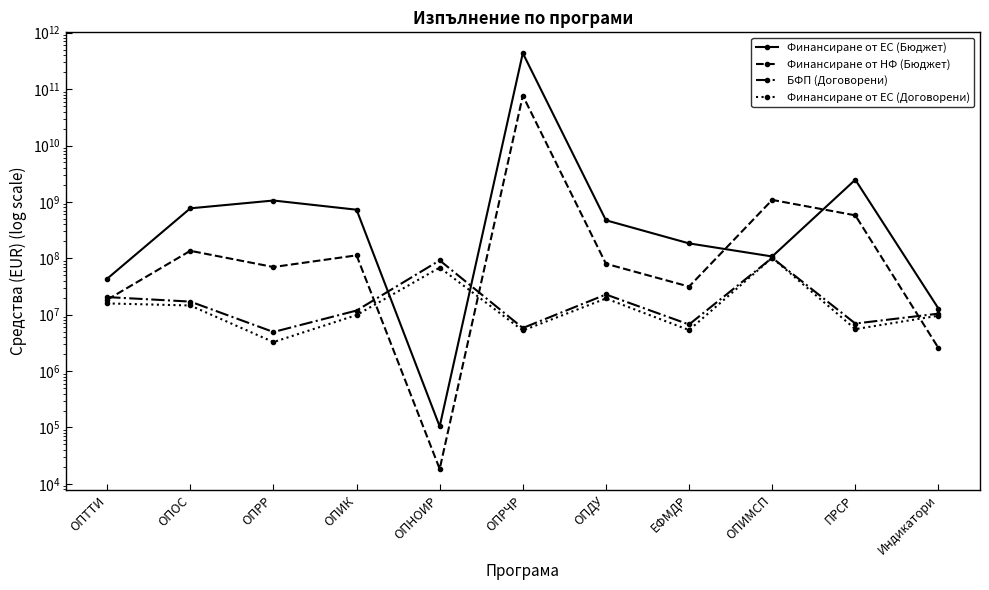

Reading left to right, transcribe all the data shown in this chart.

Финансиране от ЕС (Бюджет): 43495159.6	769445269.2	1058385187.9	727274940.4	104303.5	434641576210.6	472433702.3	183837674.4	107737831.0	2473981337.8	12869727.9
Финансиране от НФ (Бюджет): 18430992.5	135836462.6	70047521.5	112881462.2	18406.6	76701454625.4	80017180.4	31507036.3	1085075452.4	577974241.7	2566685.2
БФП (Договорени): 20515359.4	17081714.1	4934148.4	11850395.8	91943089.0	5801270.1	22819389.7	6705928.6	102000000.0	6971421.9	10433336.3
Финансиране от ЕС (Договорени): 15854164.4	14566023.1	3269067.8	9852219.9	68461140.4	5247369.2	19376701.5	5333497.8	102000000.0	5546244.9	9599801.6